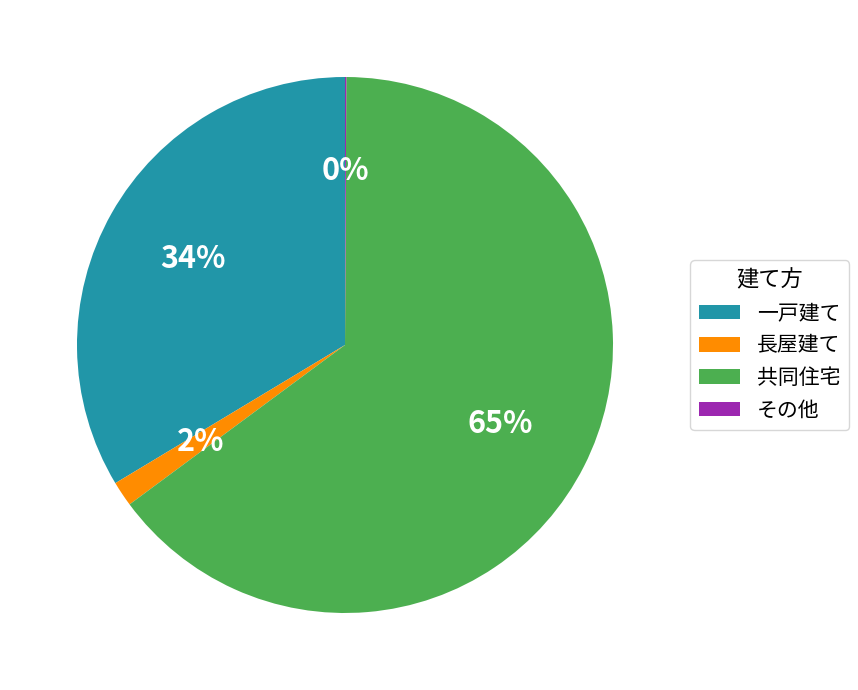

To the nearest percent, what is the average slice percentage?

25%